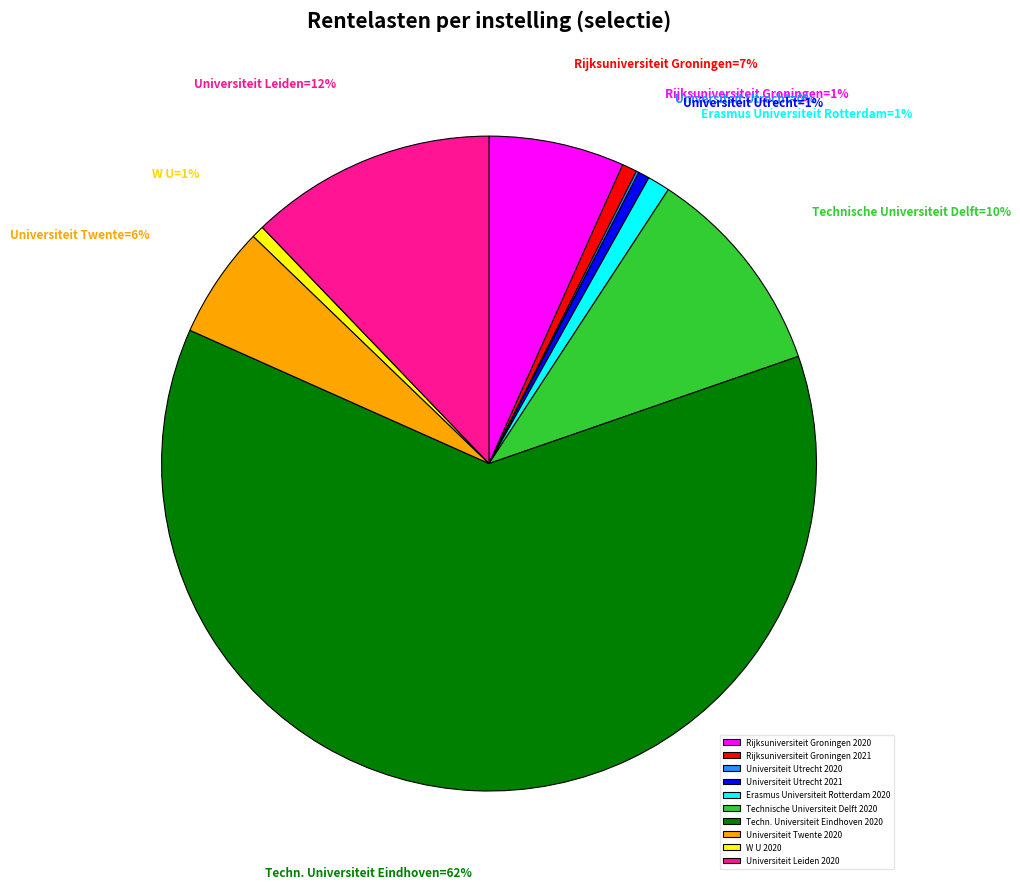

Which category has the biggest portion of the pie?

Techn. Universiteit Eindhoven 2020